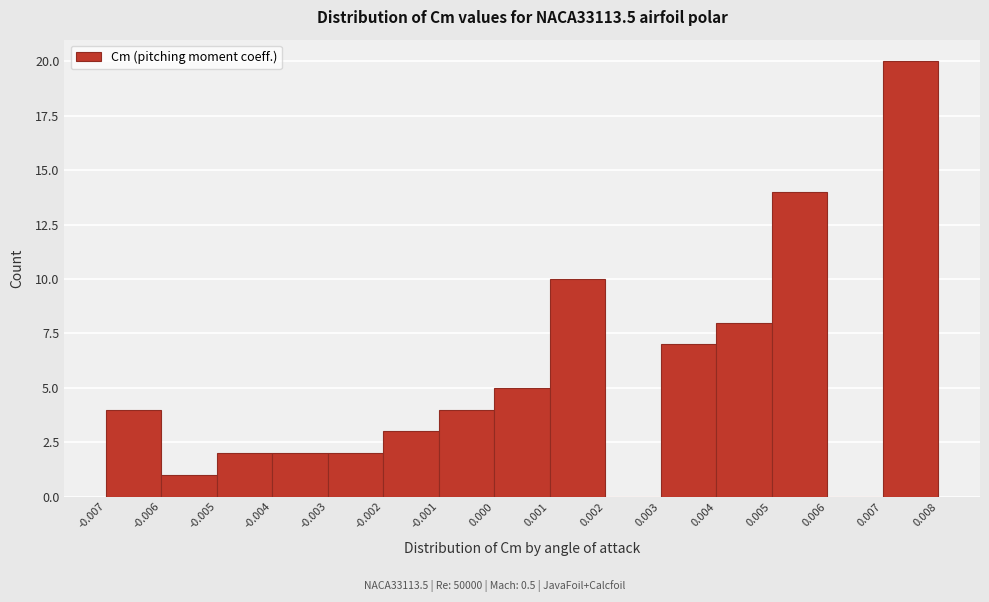

What is the height of the bar covering -0.007 to -0.006 on the x-axis? The values are not printed on the chart, so give them approximately, as read against the axis.

4